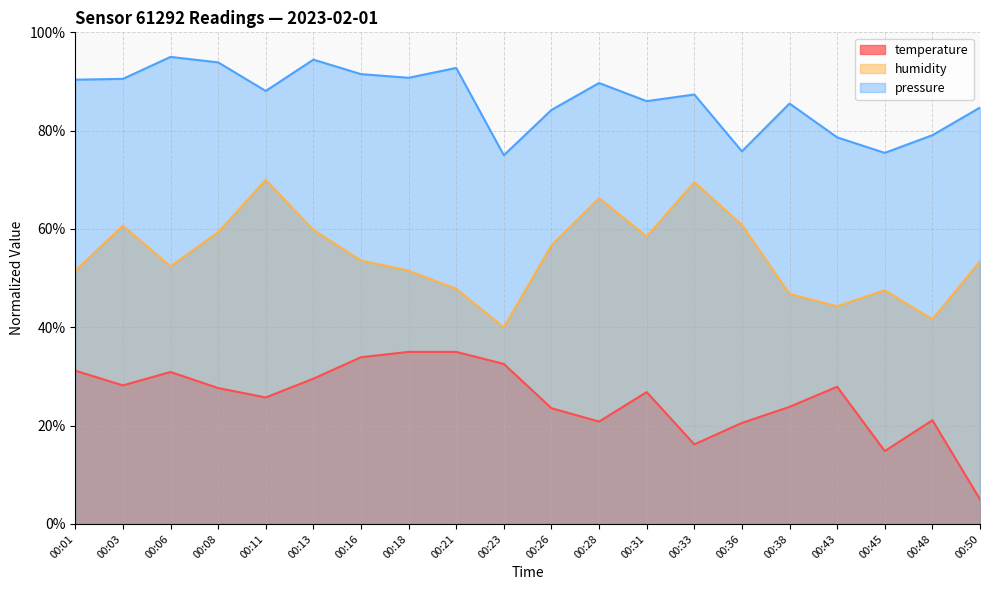

Does the chart display data point markers on the line(s)?

No